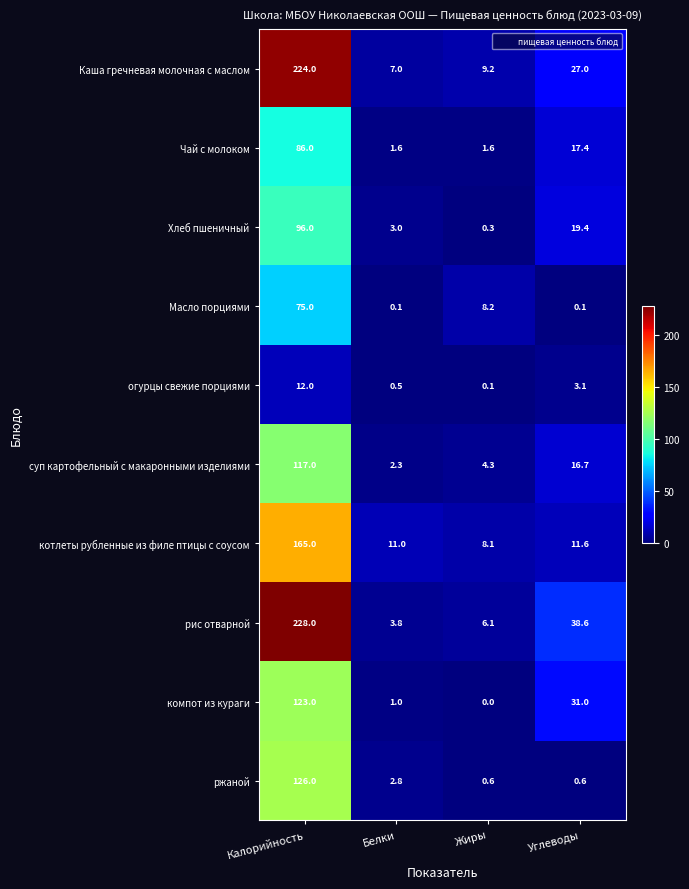

At which label does суп картофельный с макаронными изделиями reach its minimum?

Белки